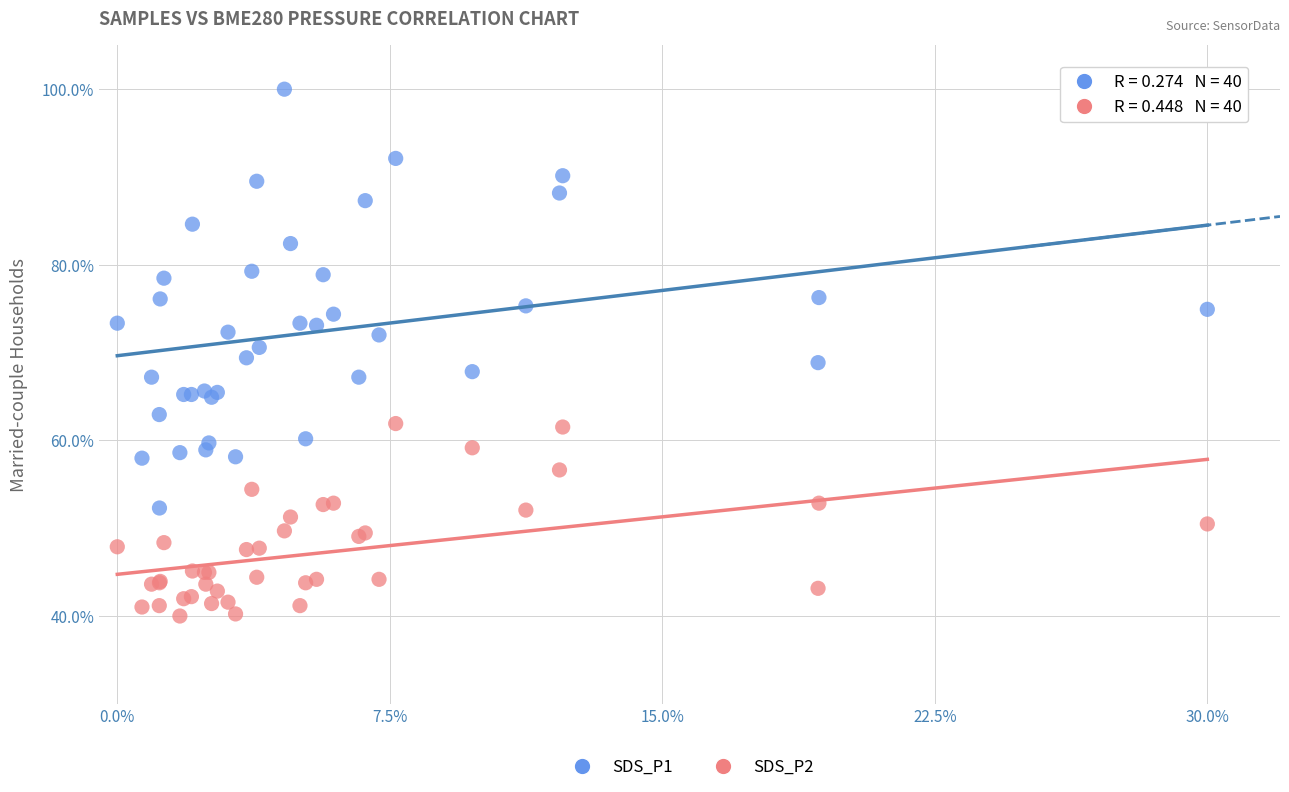

What is the X range (max minus min) for the scatter plot?

0.3